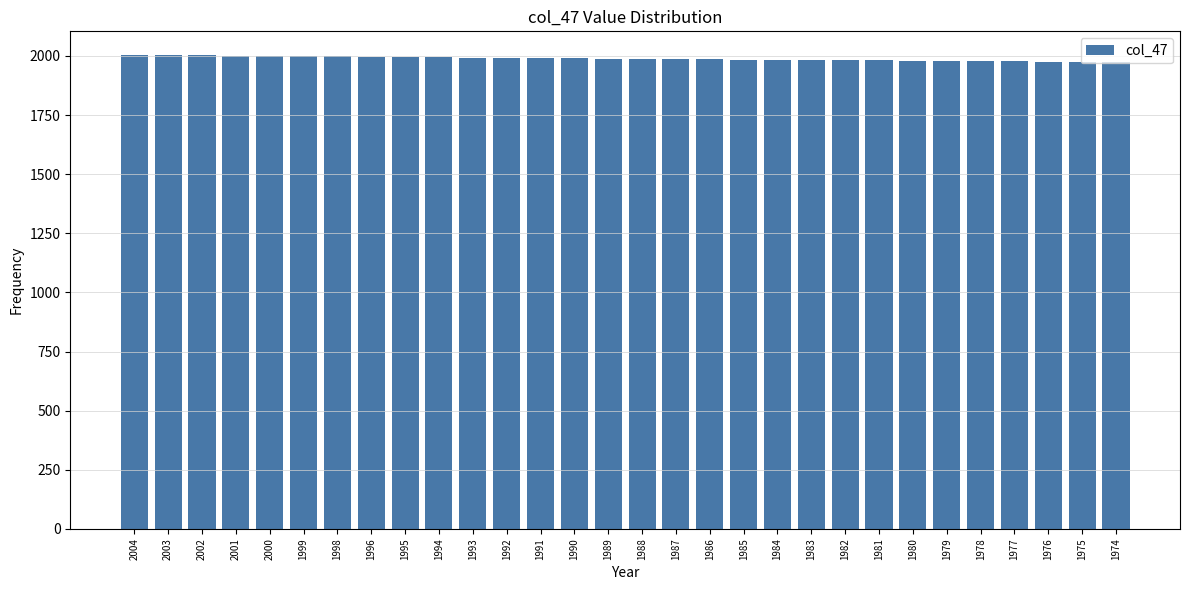

The value at 1975 is 1975. True or false?

True